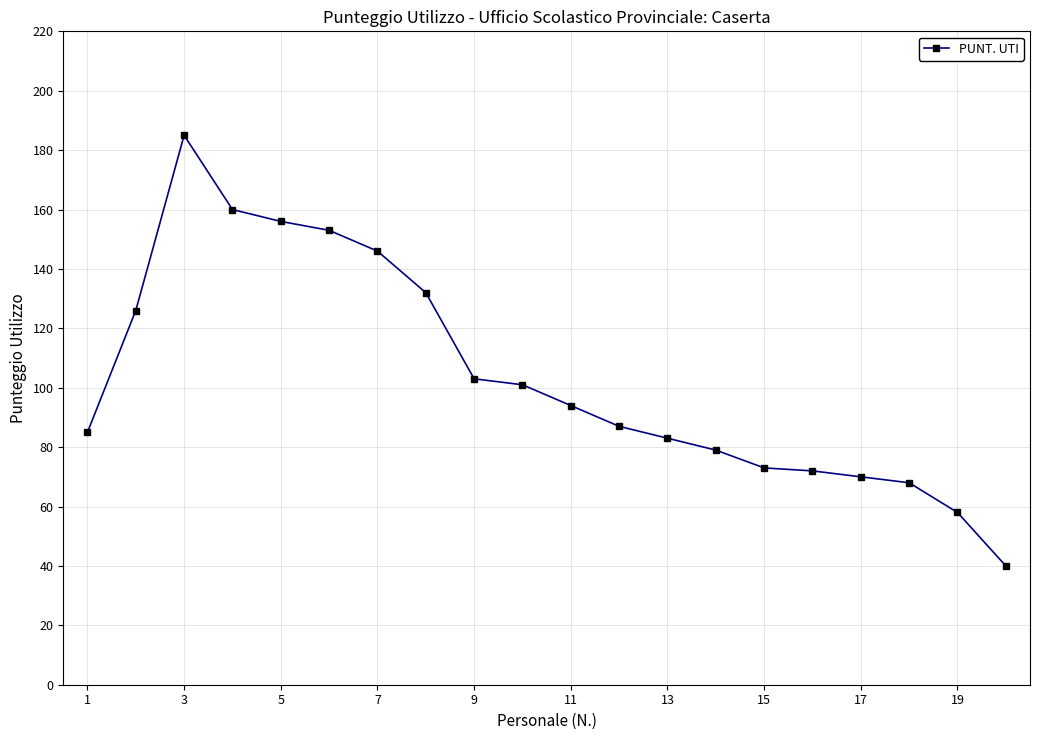

What is the sum of all values?

2071